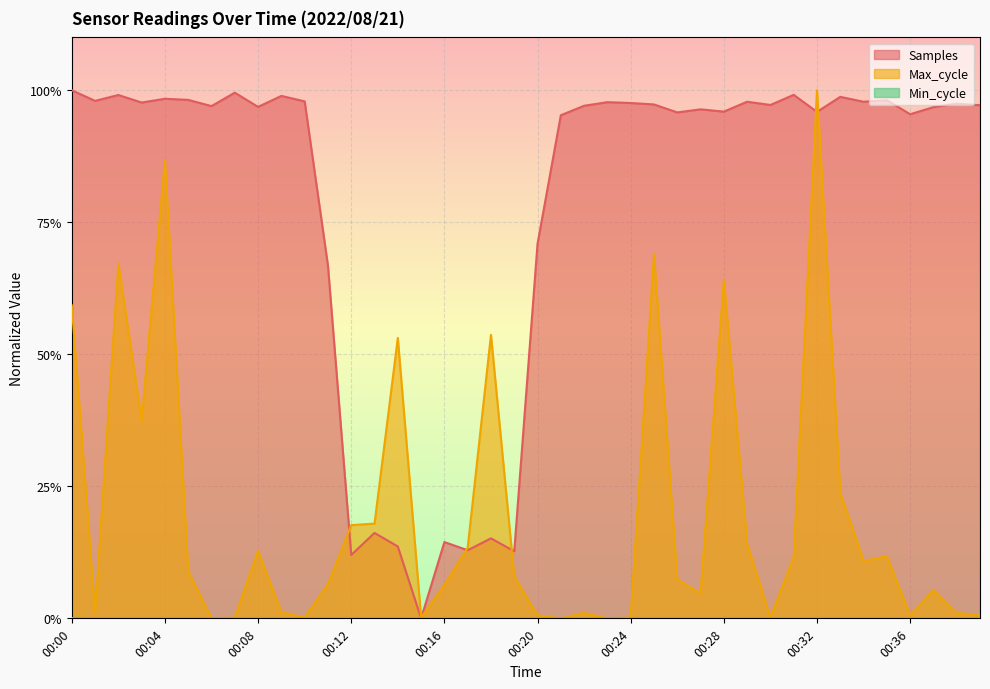

At 00:28, list the series in order from largest to smallest.

Samples, Max_cycle